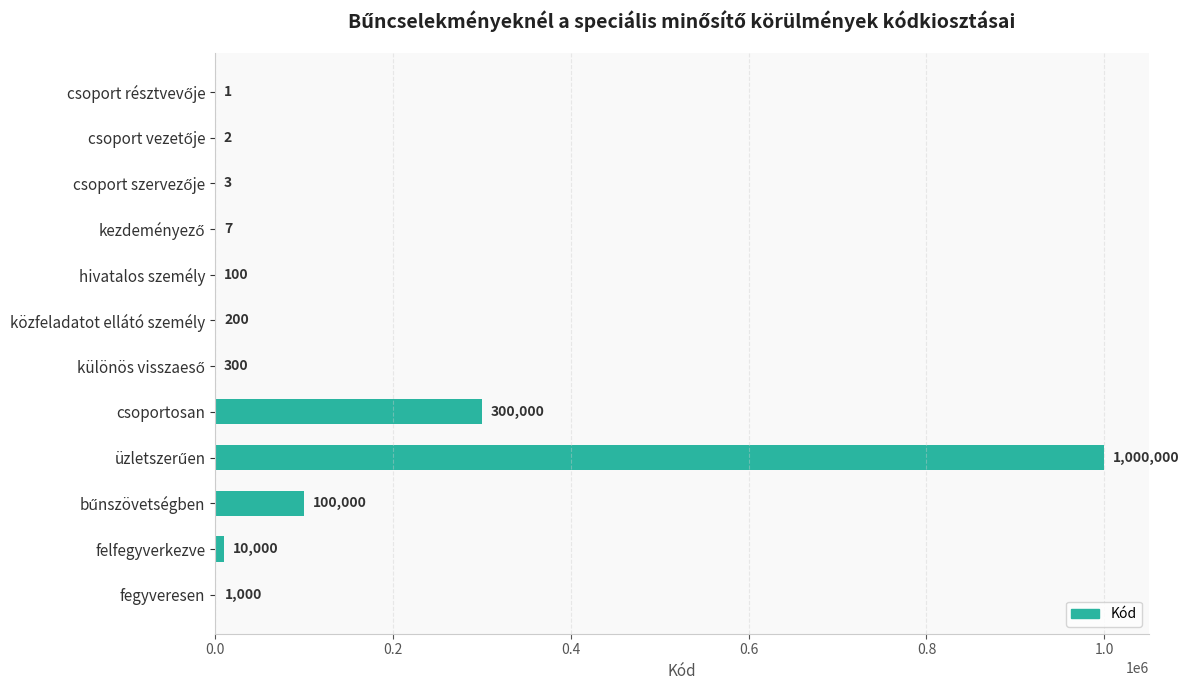

What is the average value?

117634